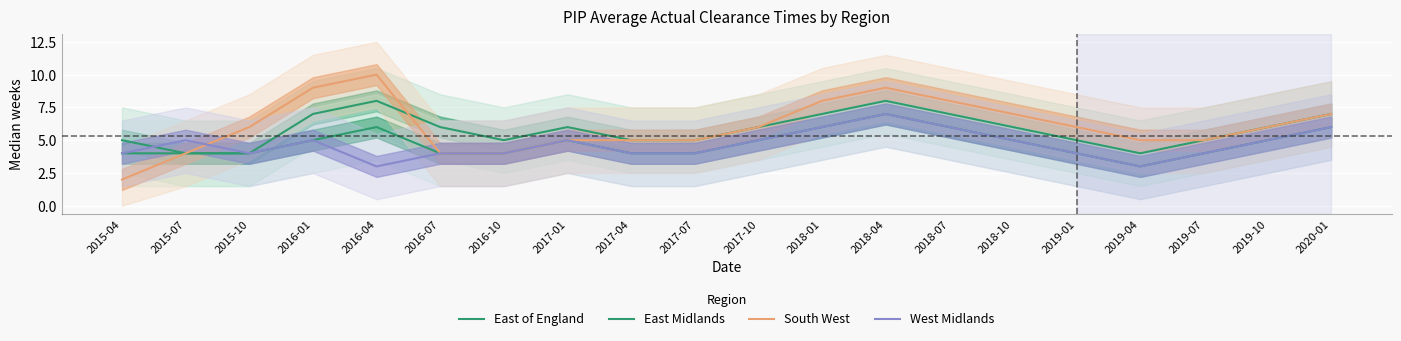

What position from the right is 2019-04?

4